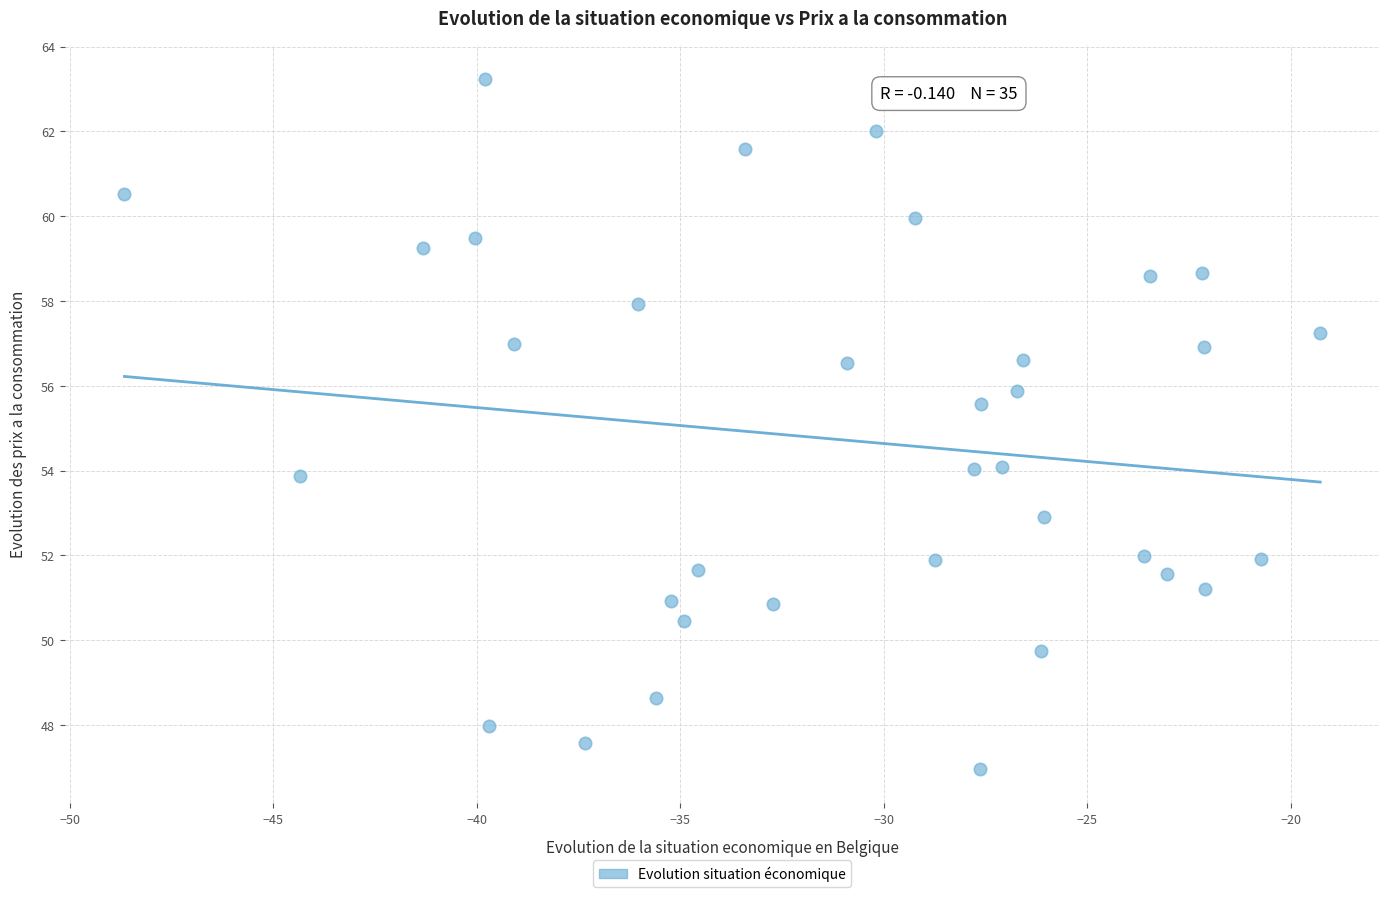

What Y value in the scatter plot is closest to 55?

55.6